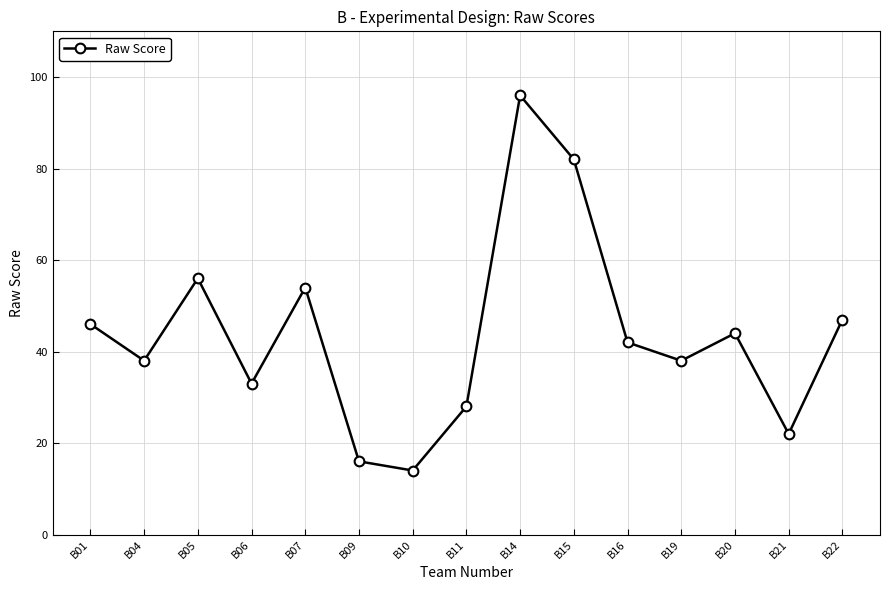

True or false: there are more than 2 points higher than both neighbors.

True